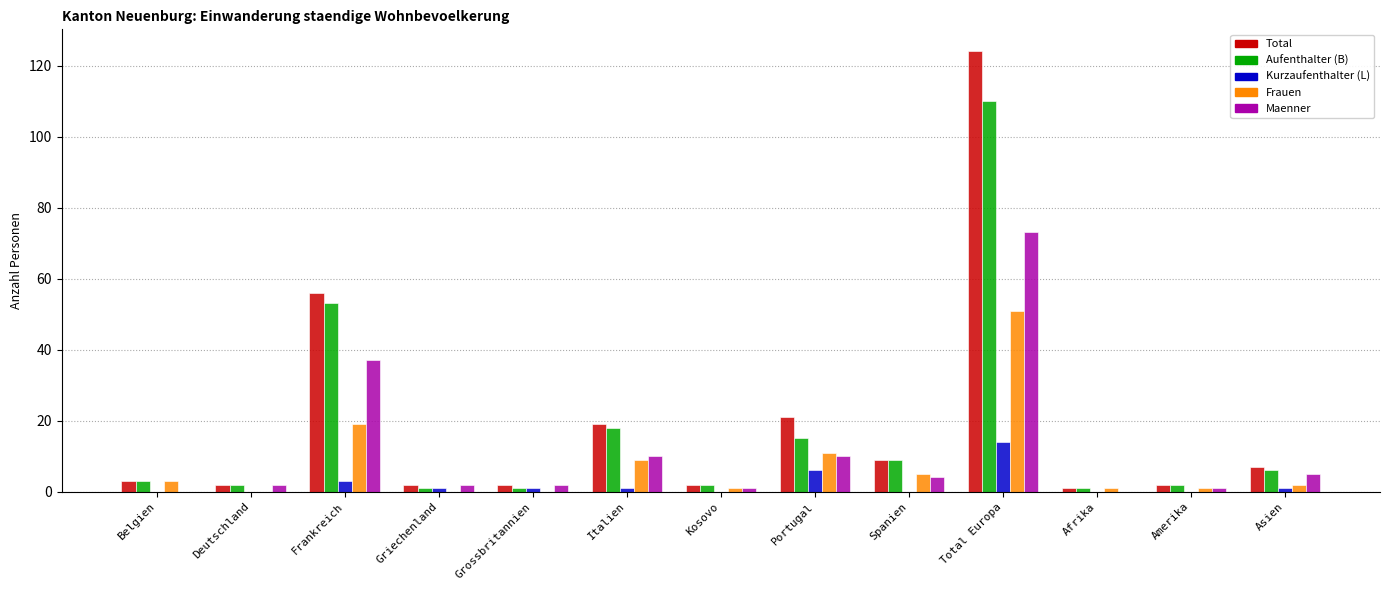

Is the value of Total at Portugal greater than the value of Maenner at Italien?

Yes